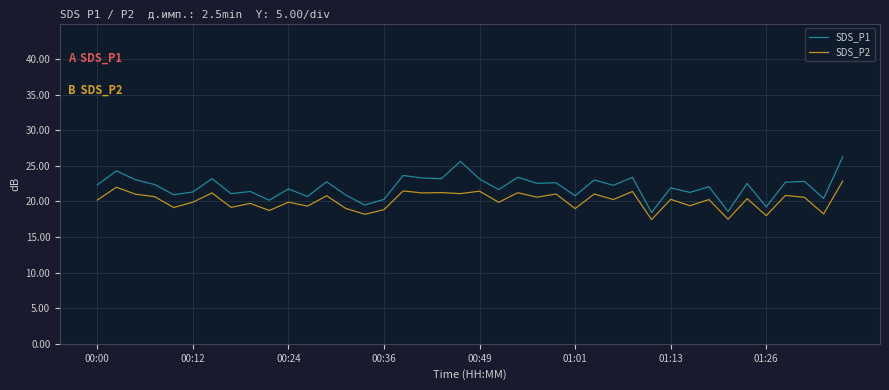

Rank the series by their average value, from highest to lowest.

SDS_P1, SDS_P2